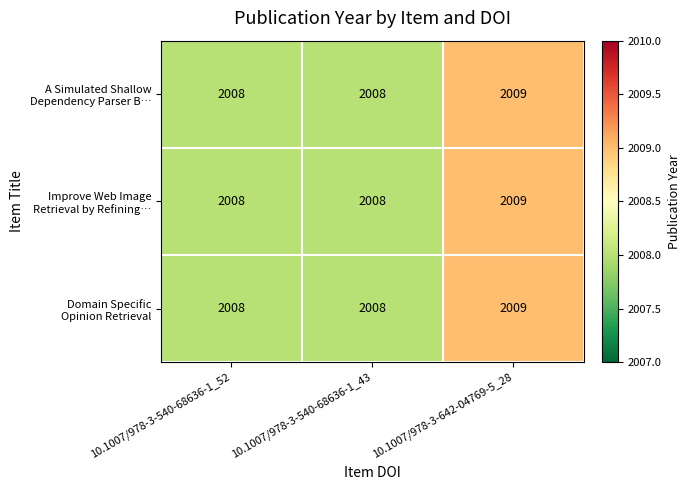

What is the maximum value shown in the chart?

2009